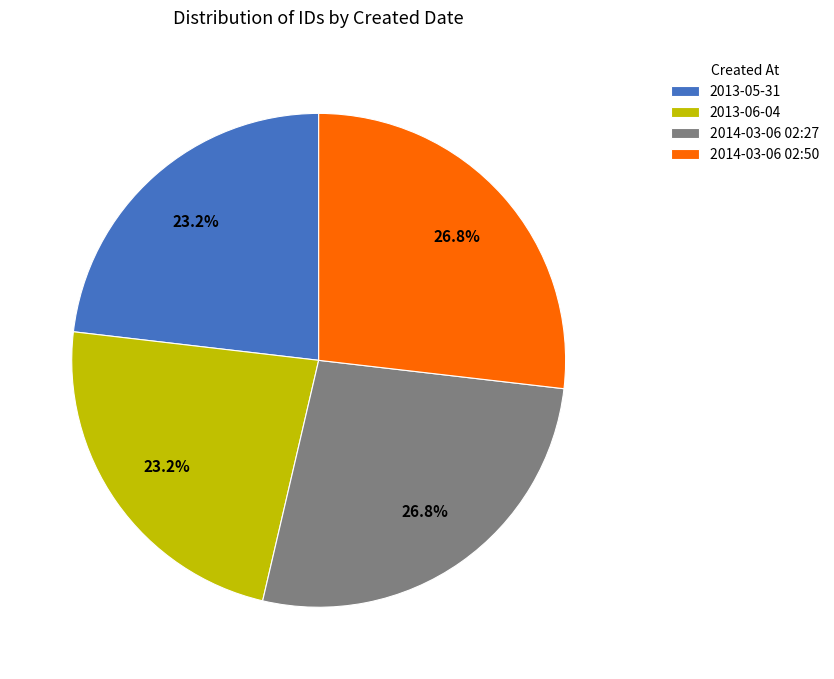

How many slices are in this pie chart?

4